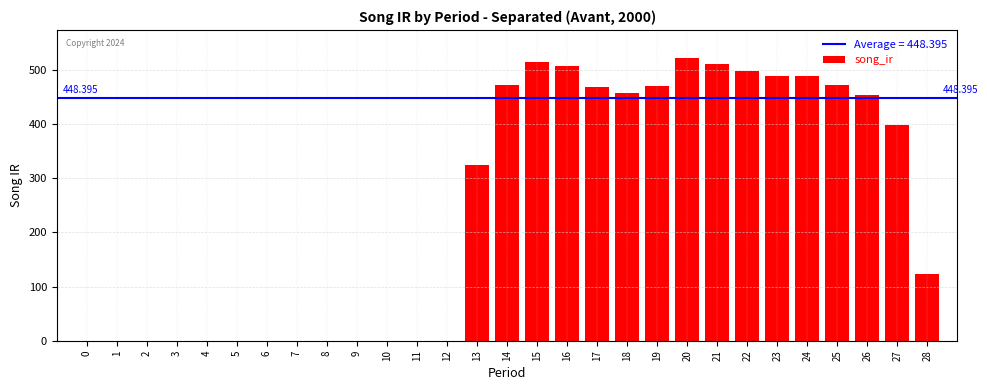

Does the chart contain stacked bars?

No